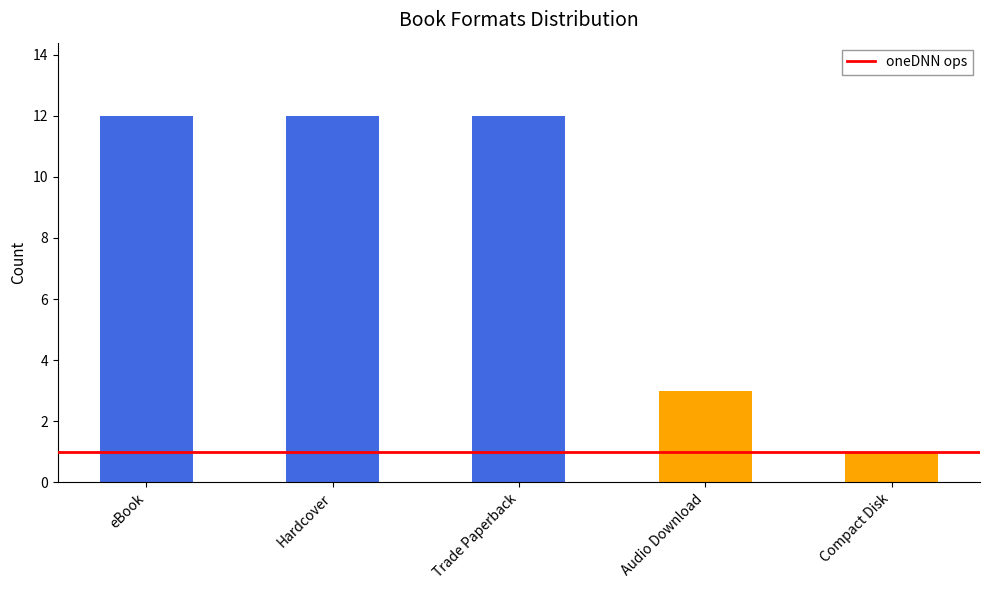

Reading left to right, extract all data points from this chart.

eBook=12	Hardcover=12	Trade Paperback=12	Audio Download=3	Compact Disk=1